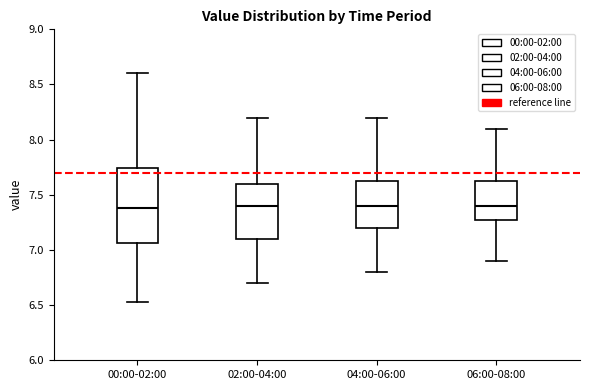

Reading left to right, read every box against the y-axis: the position of its median line, the range the box covers, and the ends of its whiskers. The values are not printed on the chart, so give them approximately, as read against the axis.

00:00-02:00: median 7.40, box 7.05 to 7.75, whiskers 6.55 to 8.60
02:00-04:00: median 7.40, box 7.10 to 7.60, whiskers 6.70 to 8.20
04:00-06:00: median 7.40, box 7.20 to 7.65, whiskers 6.80 to 8.20
06:00-08:00: median 7.40, box 7.30 to 7.65, whiskers 6.90 to 8.10